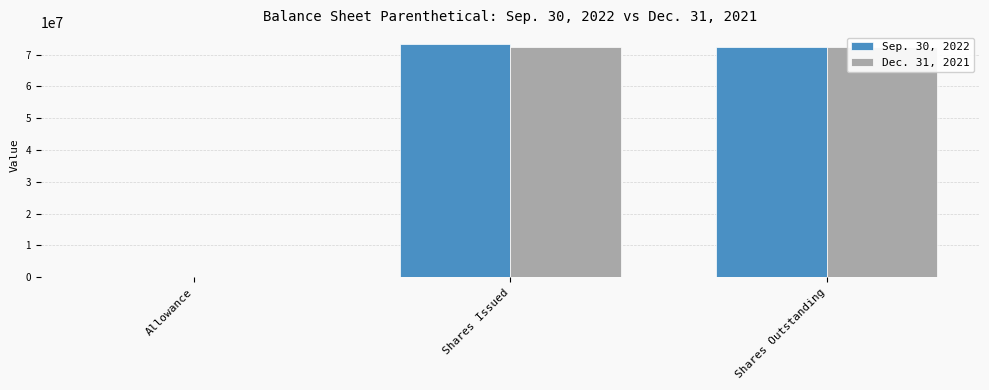

How many categories are shown in the chart?

3